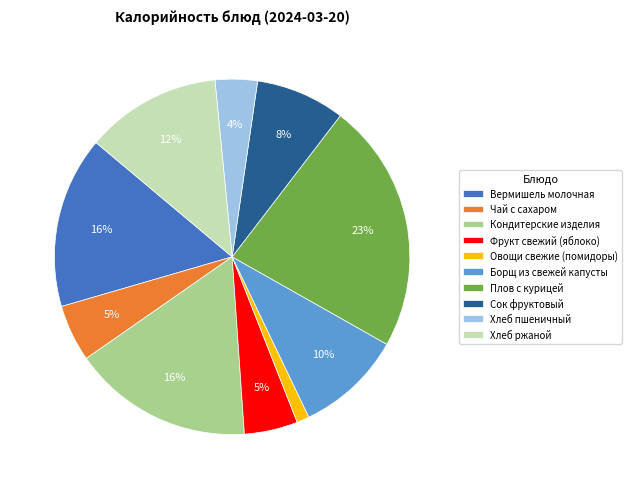

What percentage is the Чай с сахаром slice, to the nearest percent?

5%